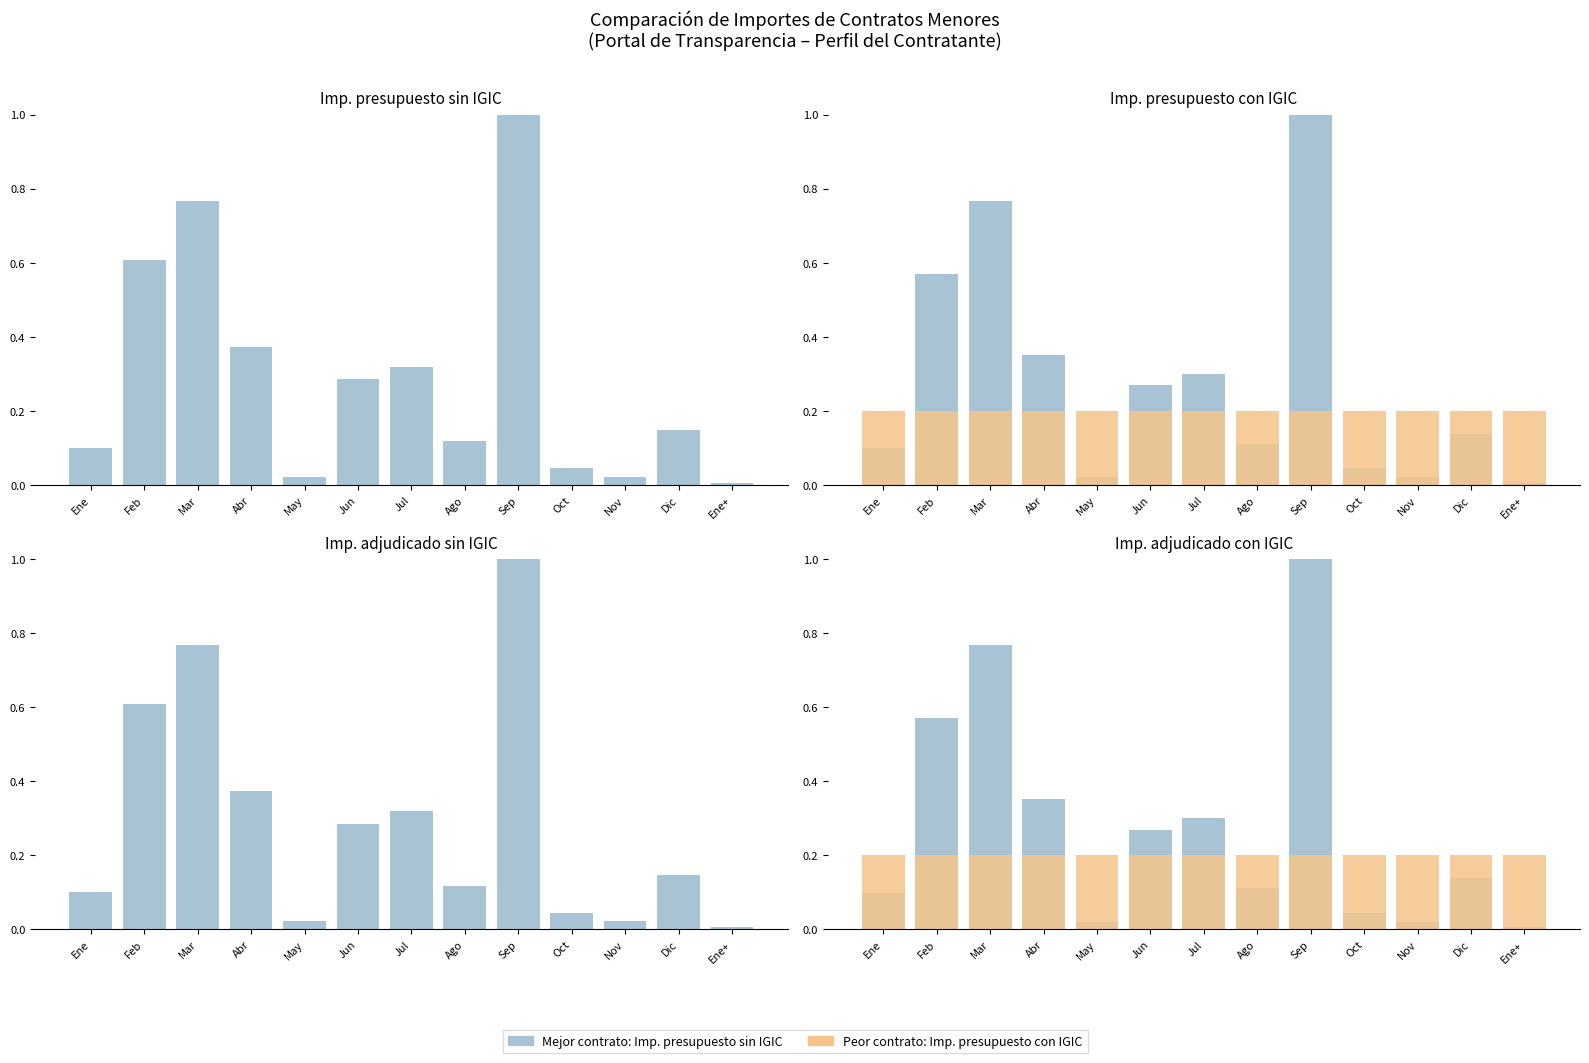

Which series has the widest spread of values?

Mejor contrato (sin IGIC)